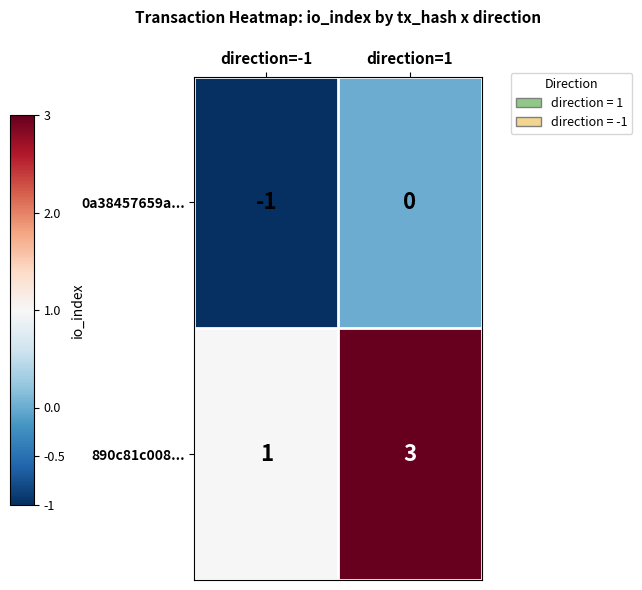

Rank the series by their average value, from highest to lowest.

890c81c008..., 0a38457659a...